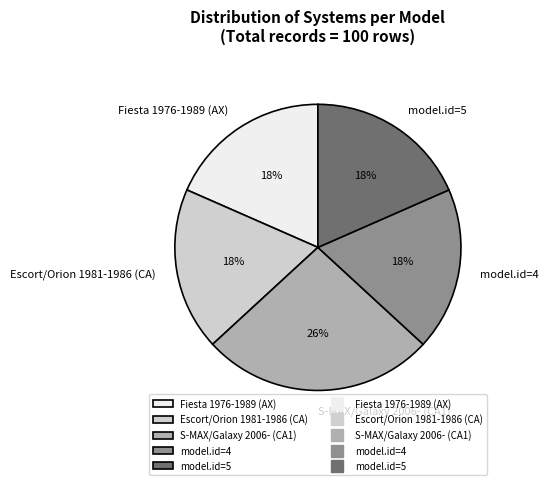

Is it true that Escort/Orion 1981-1986 (CA) is 18% of the pie?

True